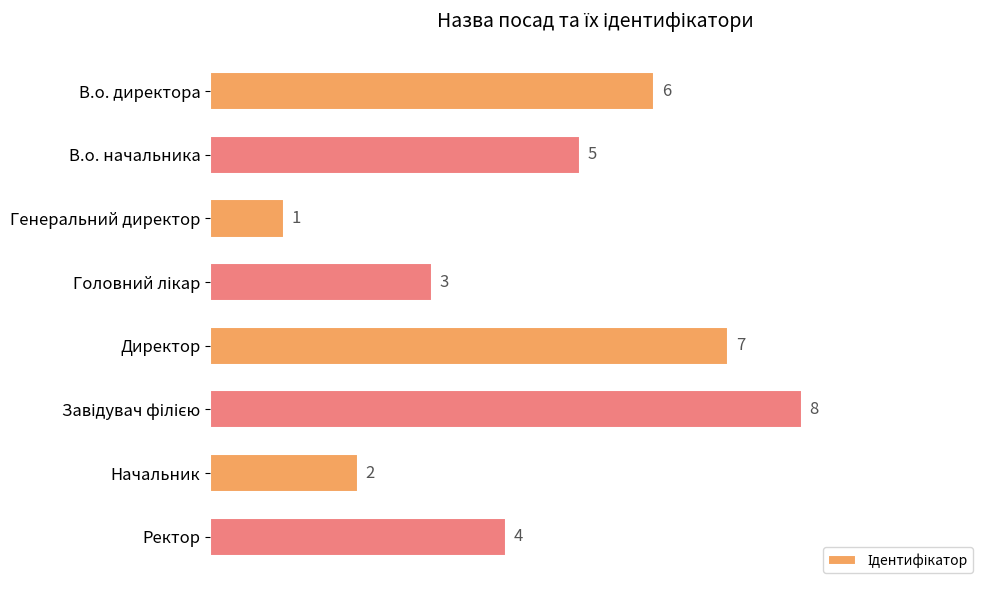

Does the chart contain stacked bars?

No